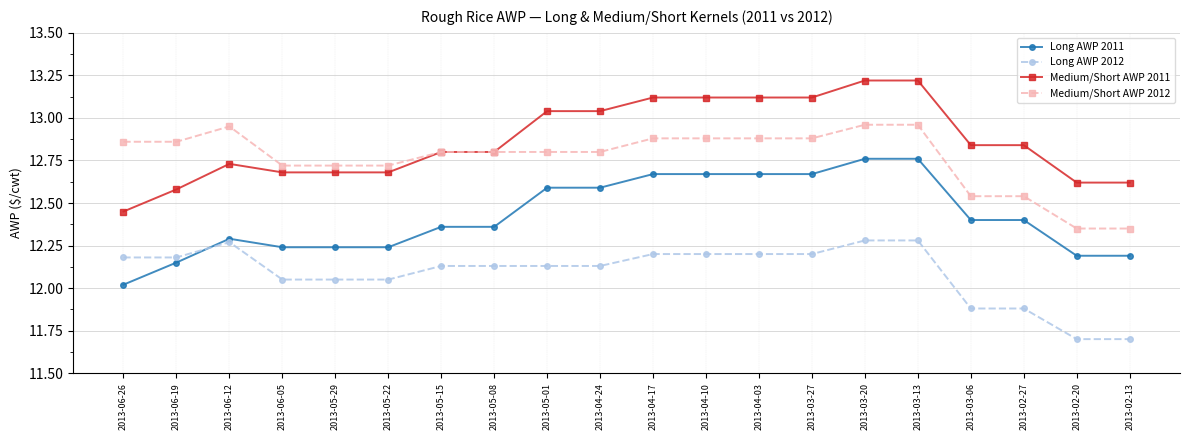

What are all the series names shown in the legend?

Long AWP 2011, Long AWP 2012, Medium/Short AWP 2011, Medium/Short AWP 2012